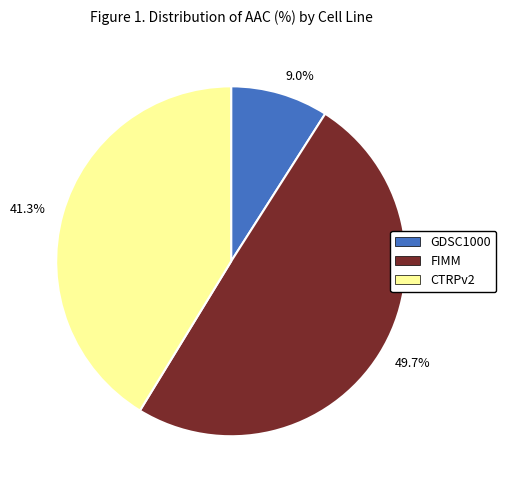

To the nearest percent, what is the average slice percentage?

33%